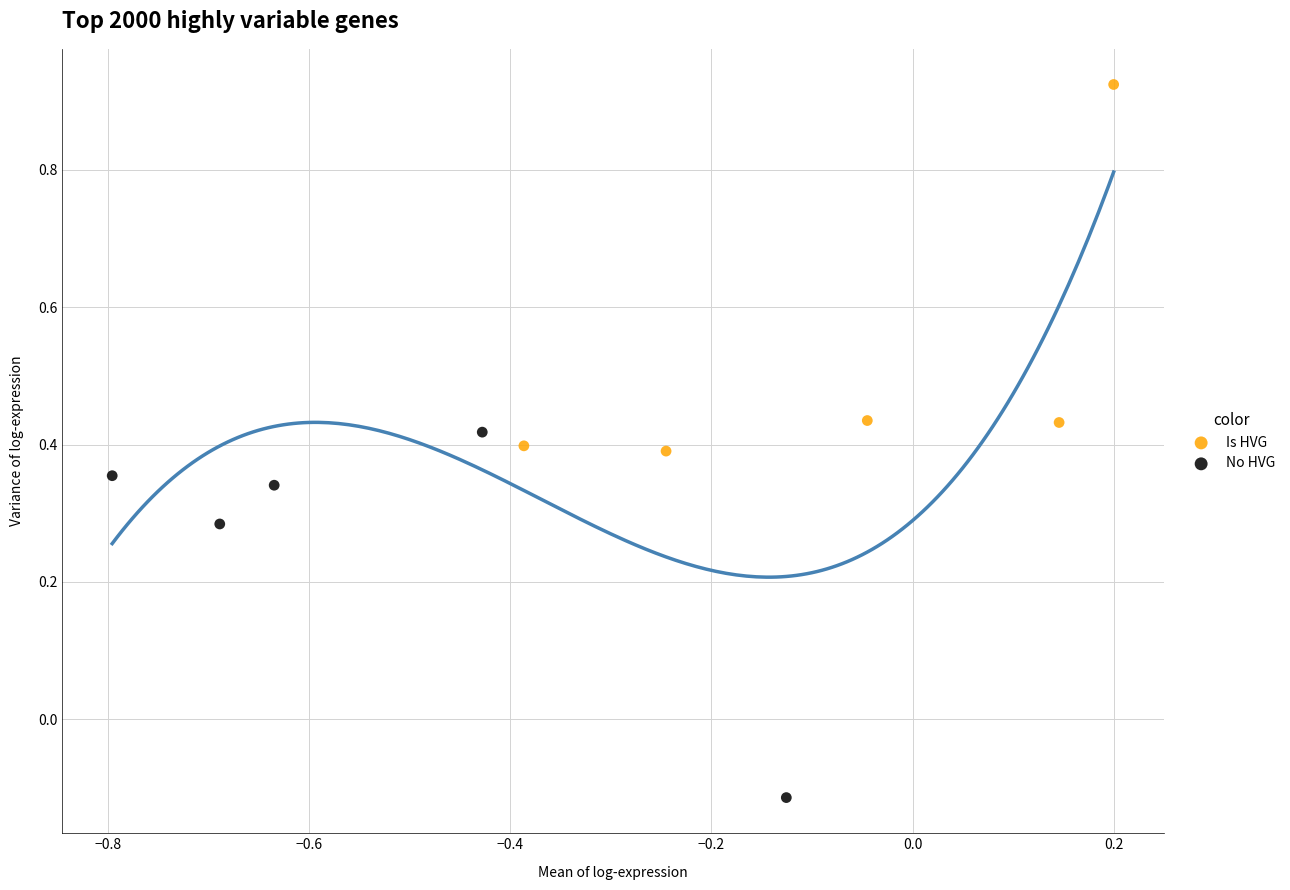

Which series contains the lowest Y value?

No HVG